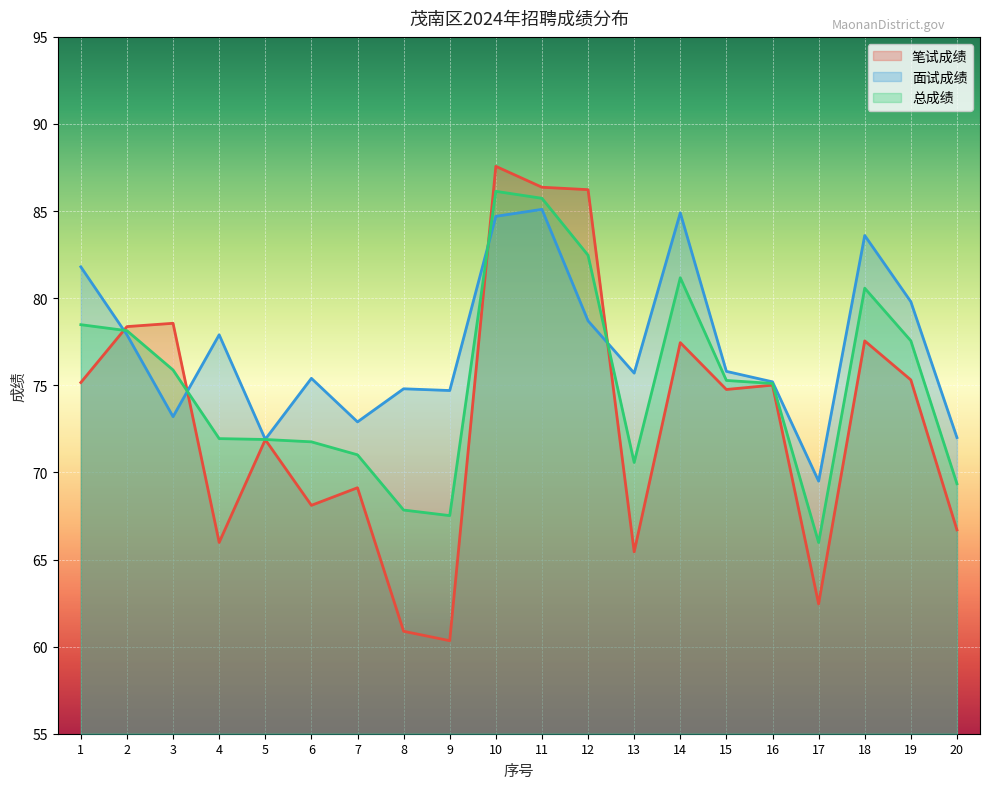

What is the lowest value of the 笔试成绩 series?

60.3